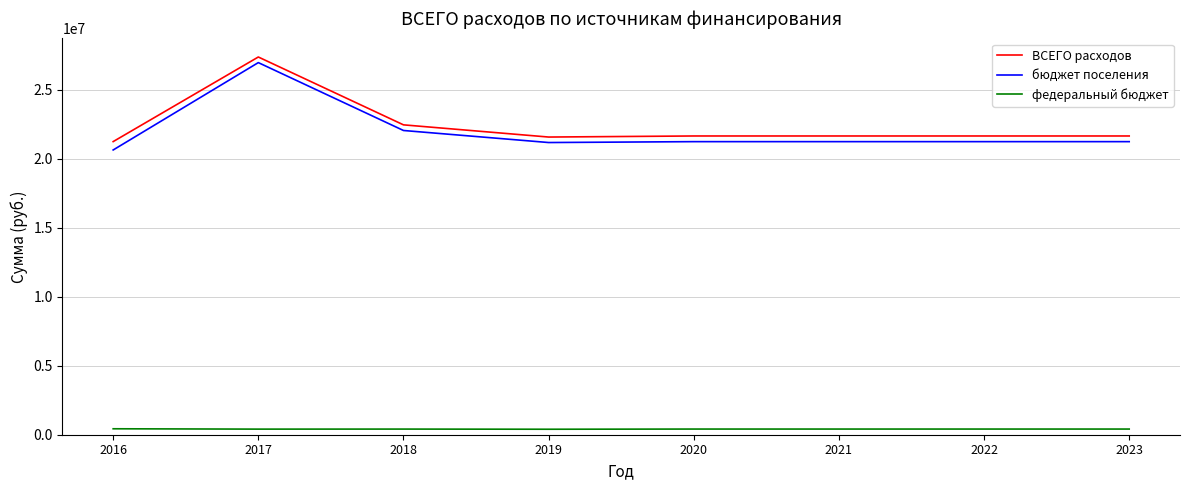

Which series changed the most between 2016 and 2018?

бюджет поселения